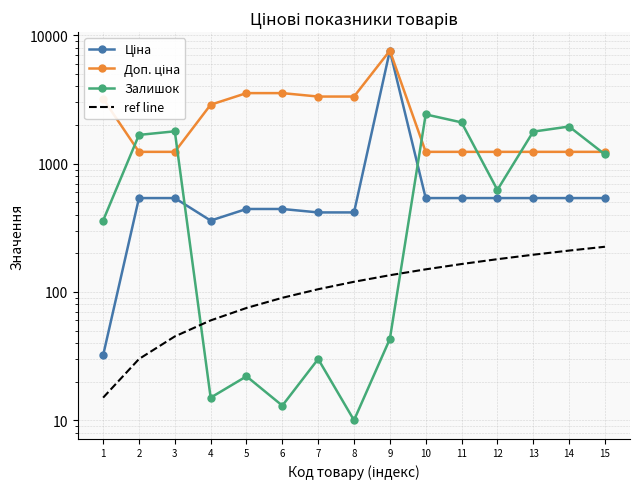

List the labels in order of Ціна value, smallest first.

1, 4, 7, 8, 5, 6, 2, 3, 10, 11, 12, 13, 14, 15, 9